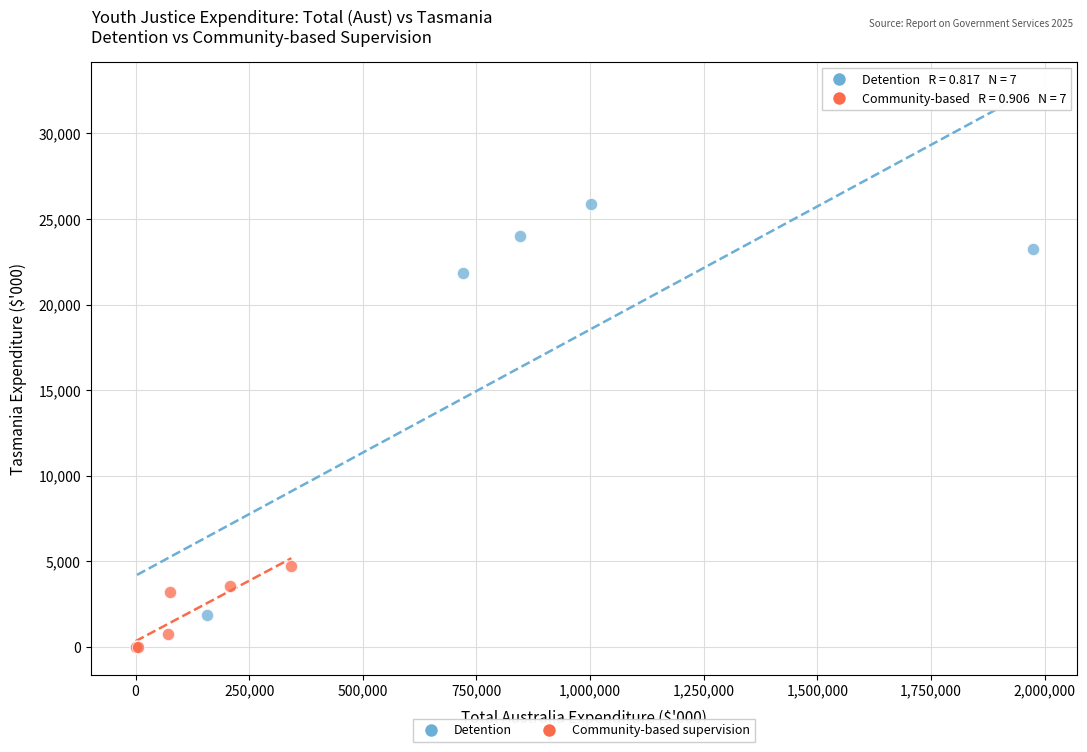

Which series has the largest Y range (max minus min)?

Detention